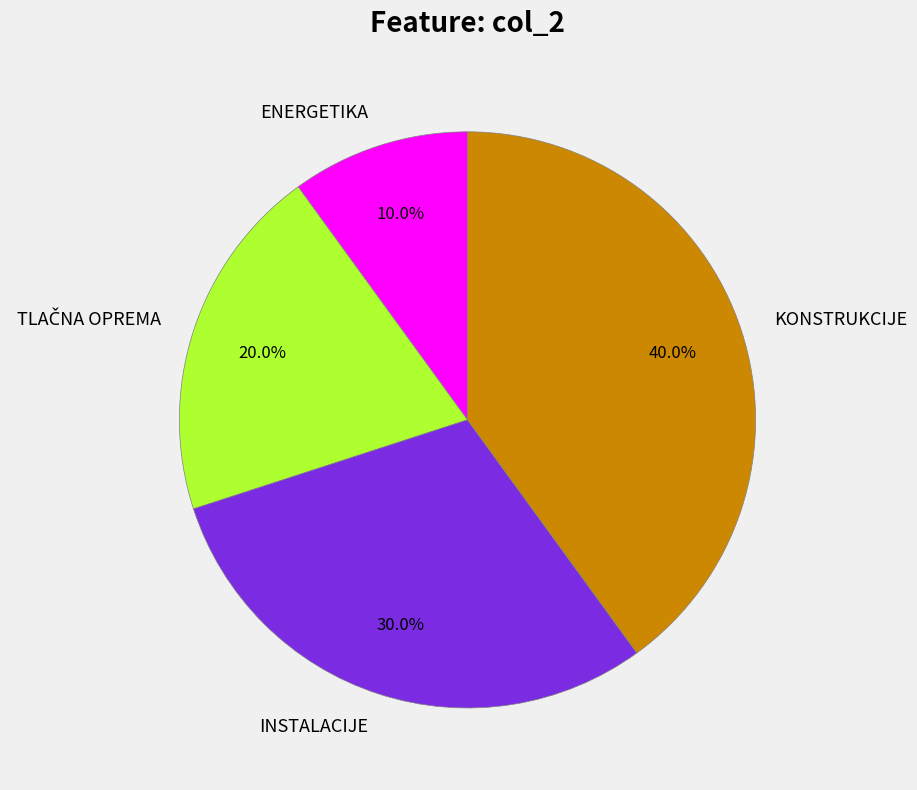

The INSTALACIJE slice represents 43% of the pie. True or false?

False